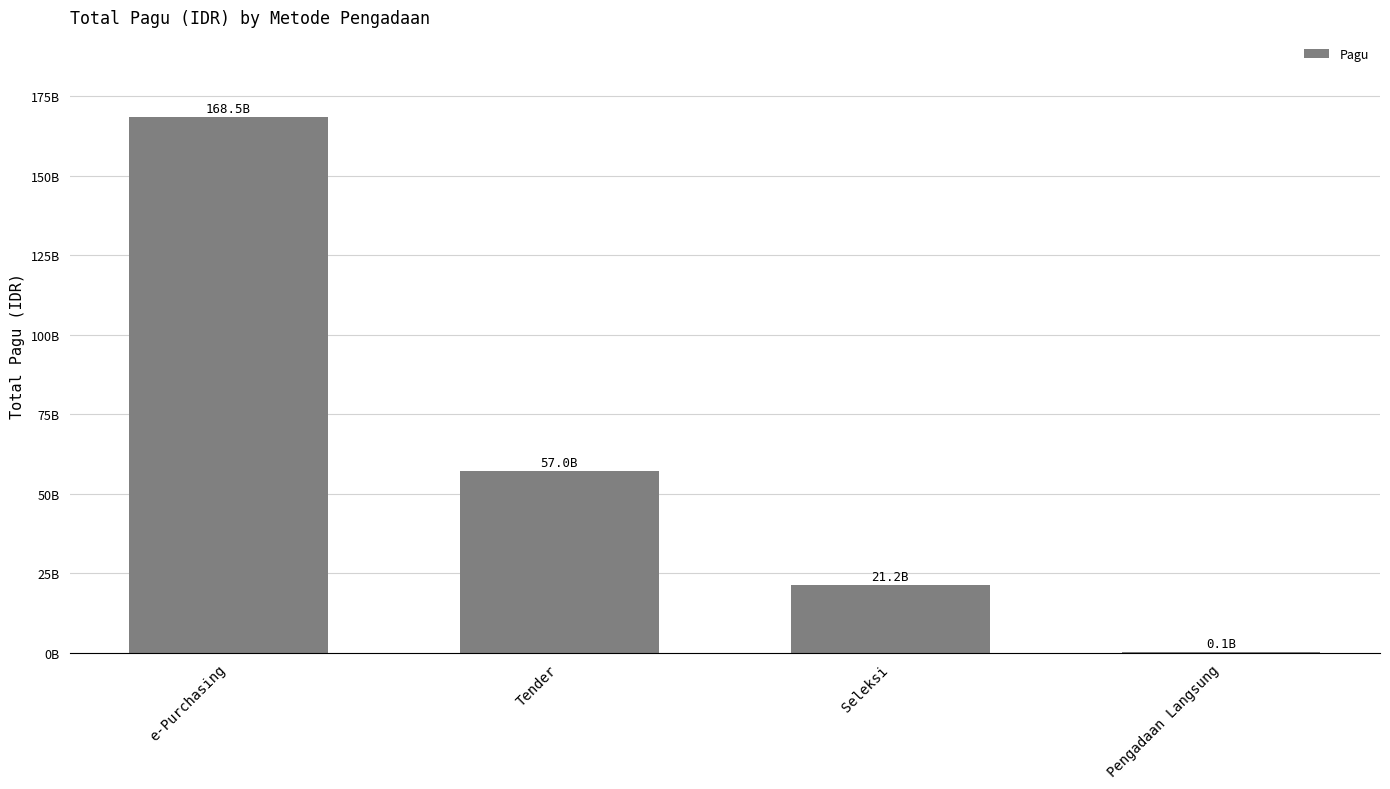

At which category does the chart reach its minimum across all series?

Pengadaan Langsung